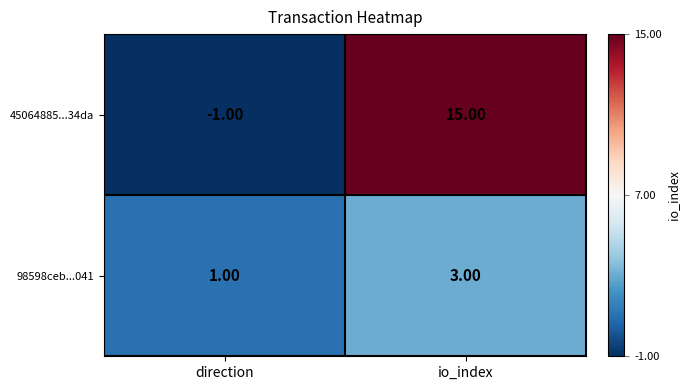

Which series has the largest total across all categories?

45064885...34da